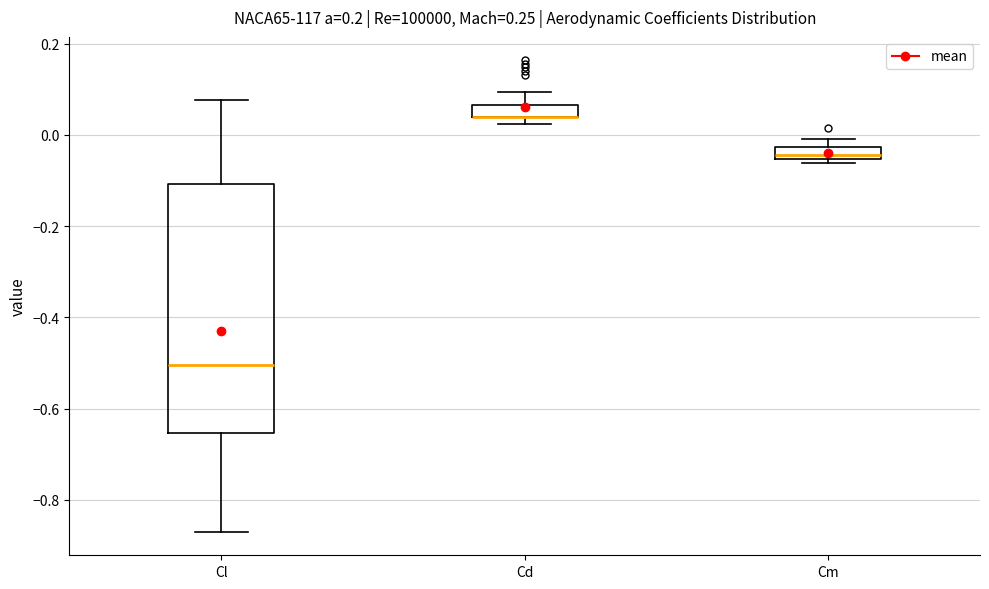

Which box is the tallest, from its lower edge to its upper edge?

Cl